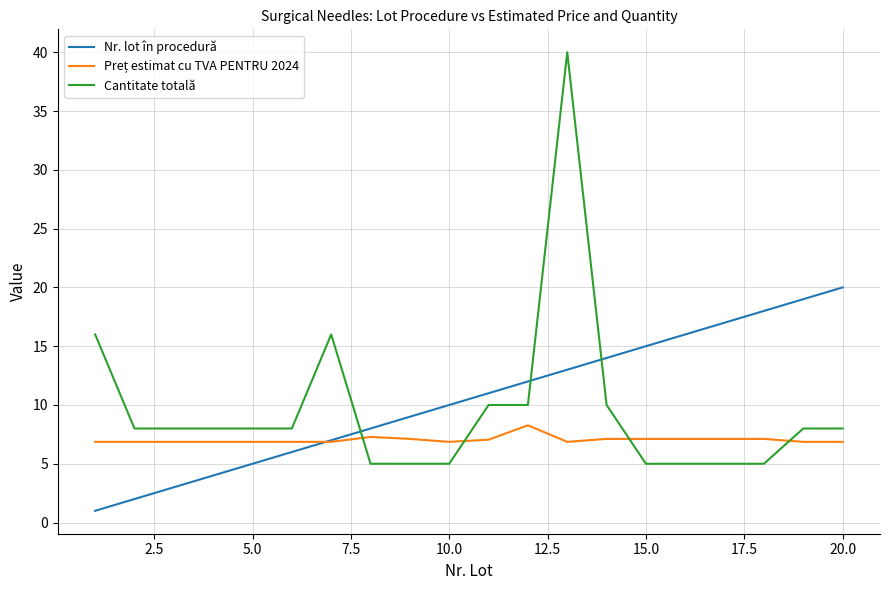

What is the smallest value displayed?

1.0